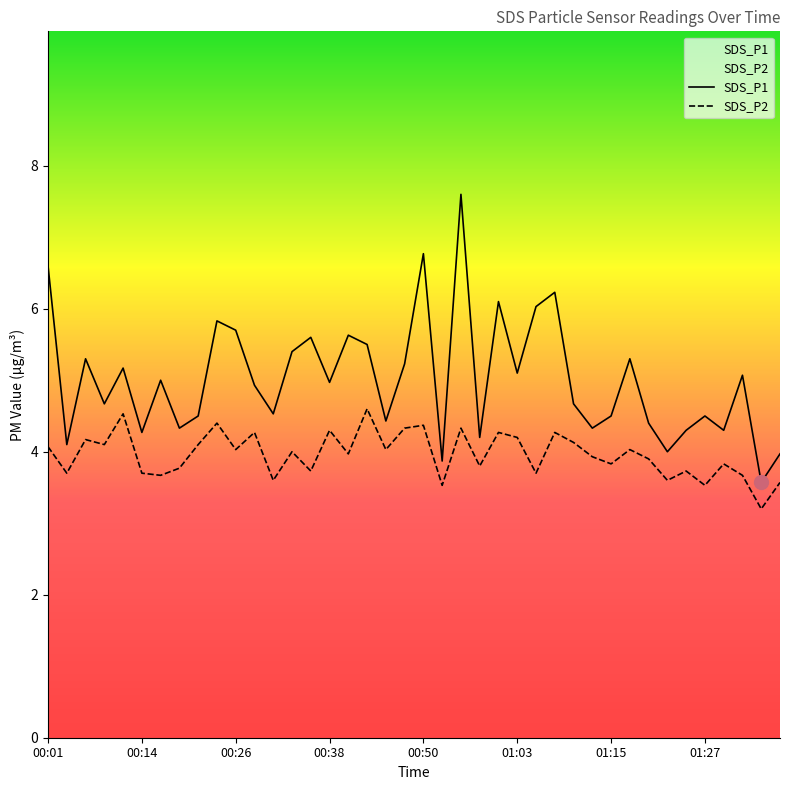

Reading left to right, transcribe all the data shown in this chart.

SDS_P1: 6.6	4.1	5.3	4.7	5.2	4.3	5.0	4.3	4.5	5.8	5.7	4.9	4.5	5.4	5.6	5.0	5.6	5.5	4.4	5.2	6.8	3.9	7.6	4.2	6.1	5.1	6.0	6.2	4.7	4.3	4.5	5.3	4.4	4.0	4.3	4.5	4.3	5.1	3.6	4.0
SDS_P2: 4.1	3.7	4.2	4.1	4.5	3.7	3.7	3.8	4.1	4.4	4.0	4.3	3.6	4.0	3.7	4.3	4.0	4.6	4.0	4.3	4.4	3.5	4.3	3.8	4.3	4.2	3.7	4.3	4.1	3.9	3.8	4.0	3.9	3.6	3.7	3.5	3.8	3.7	3.2	3.6